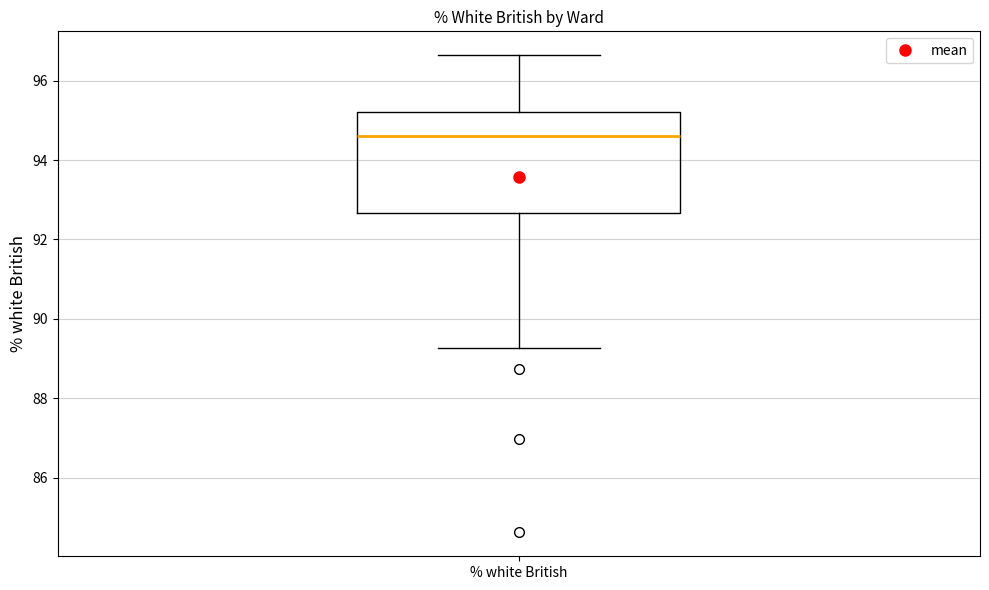

Where is the lower edge of the box for % white British on the y-axis? The values are not printed on the chart, so give them approximately, as read against the axis.

92.6